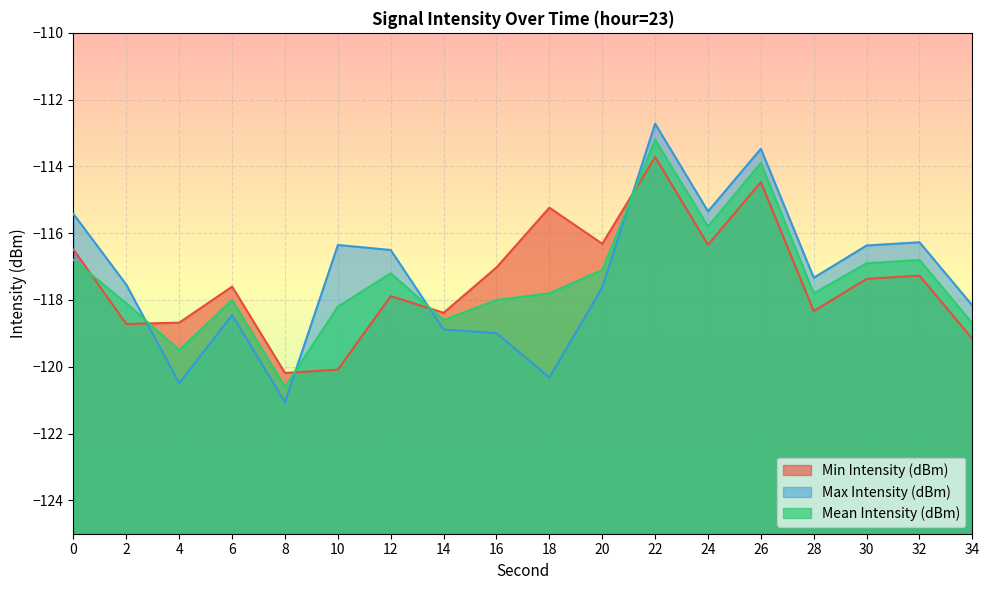

What is the minimum value shown in the chart?

-121.1